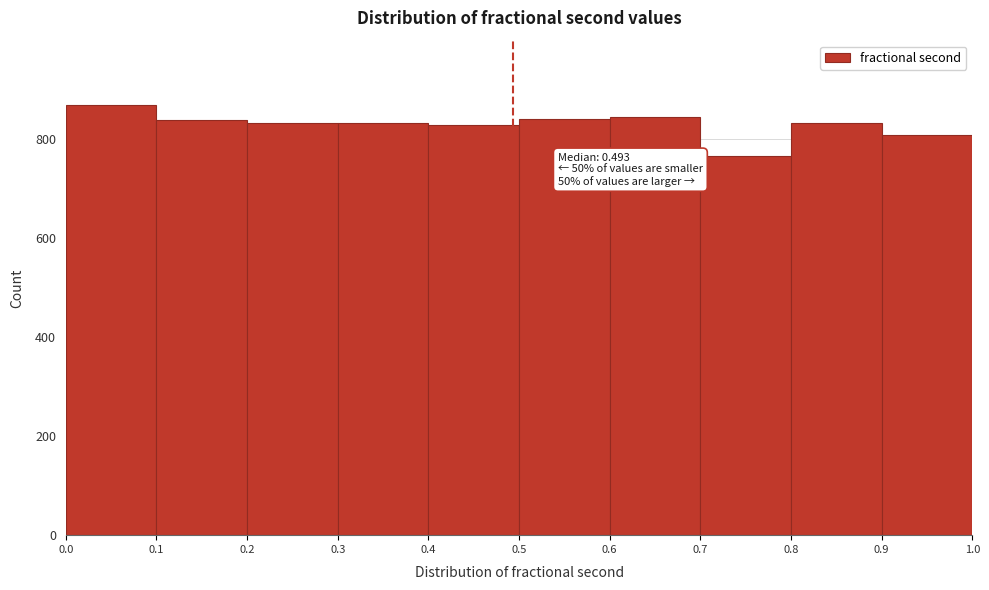

Over which range of the x-axis is the bar tallest?

0.0 to 0.1